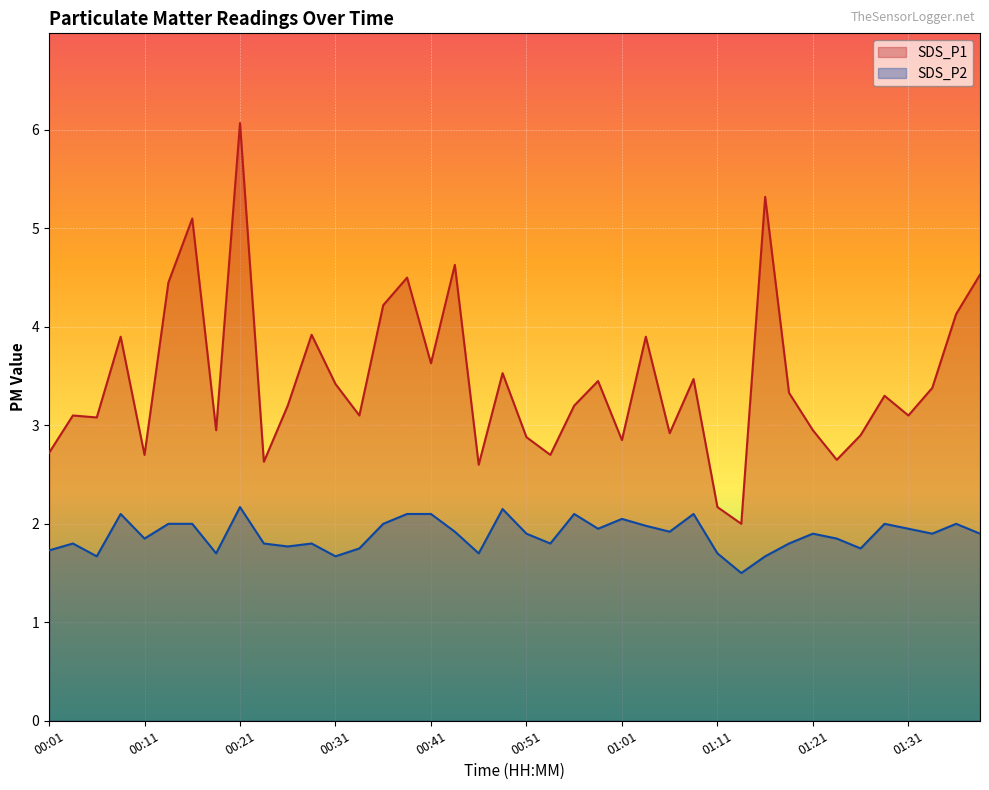

At which category is the sum across all series the highest?

00:21